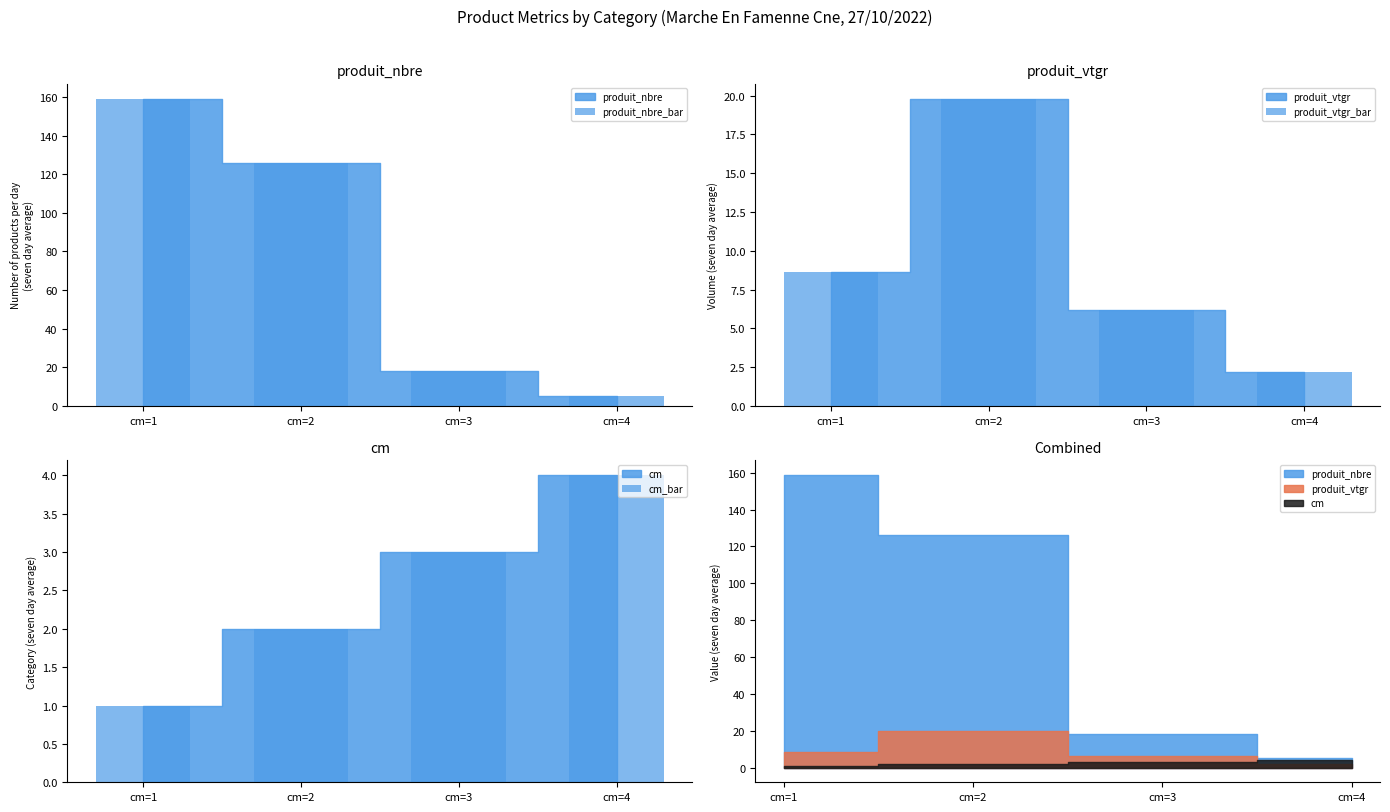

Which series changed the most between cm=2 and cm=4?

produit_nbre_bar